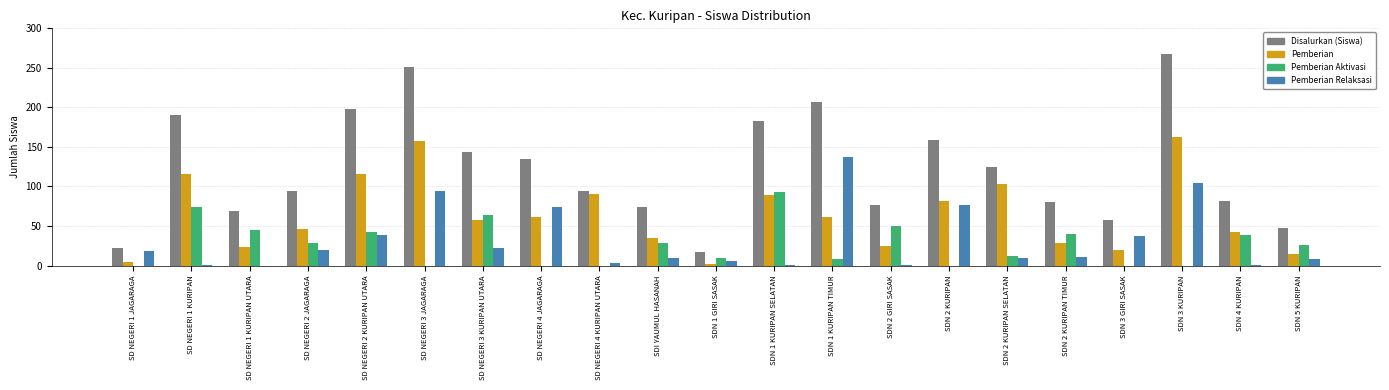

What is the greatest value displayed?

267